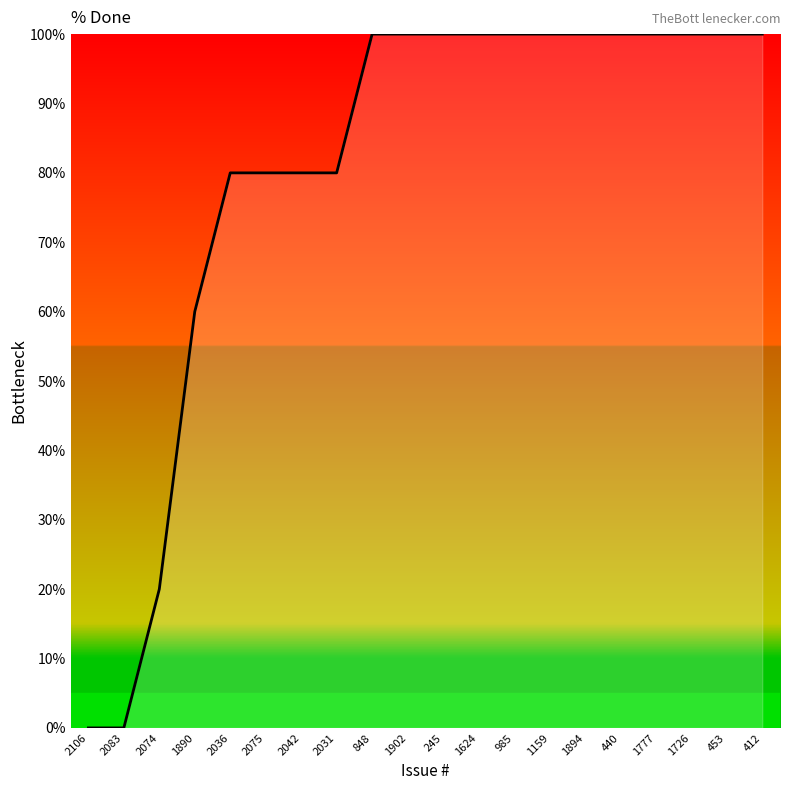

What position from the right is 1726?

3